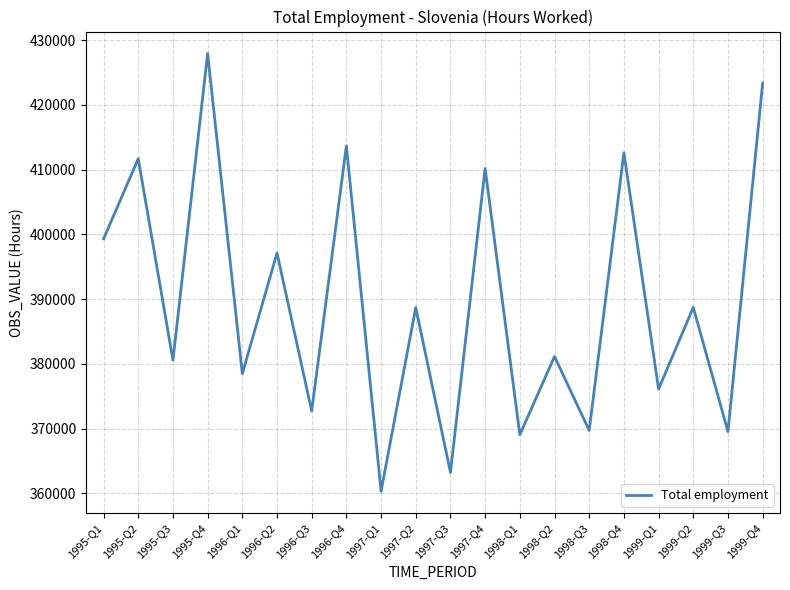

Between 1995-Q1 and 1998-Q1, which is larger?

1995-Q1